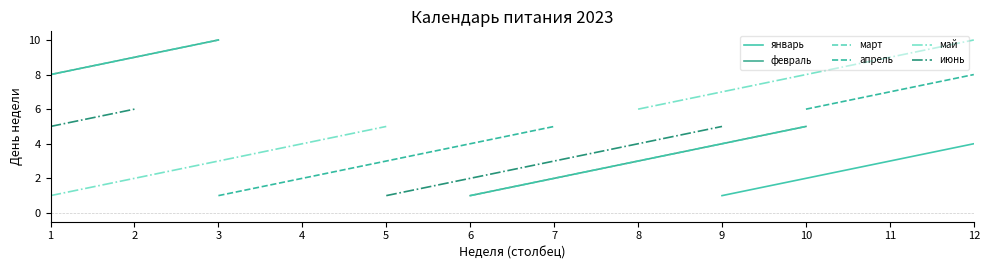

Which series changed the most between 1 and 9?

май